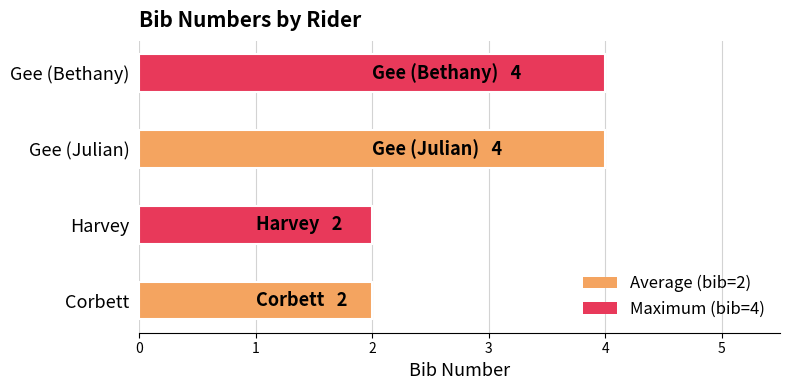

True or false: the data shows 2 at Corbett.

True